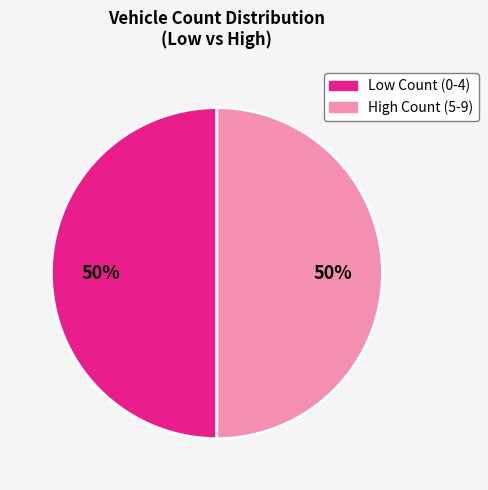

Count the number of slices in the pie.

2